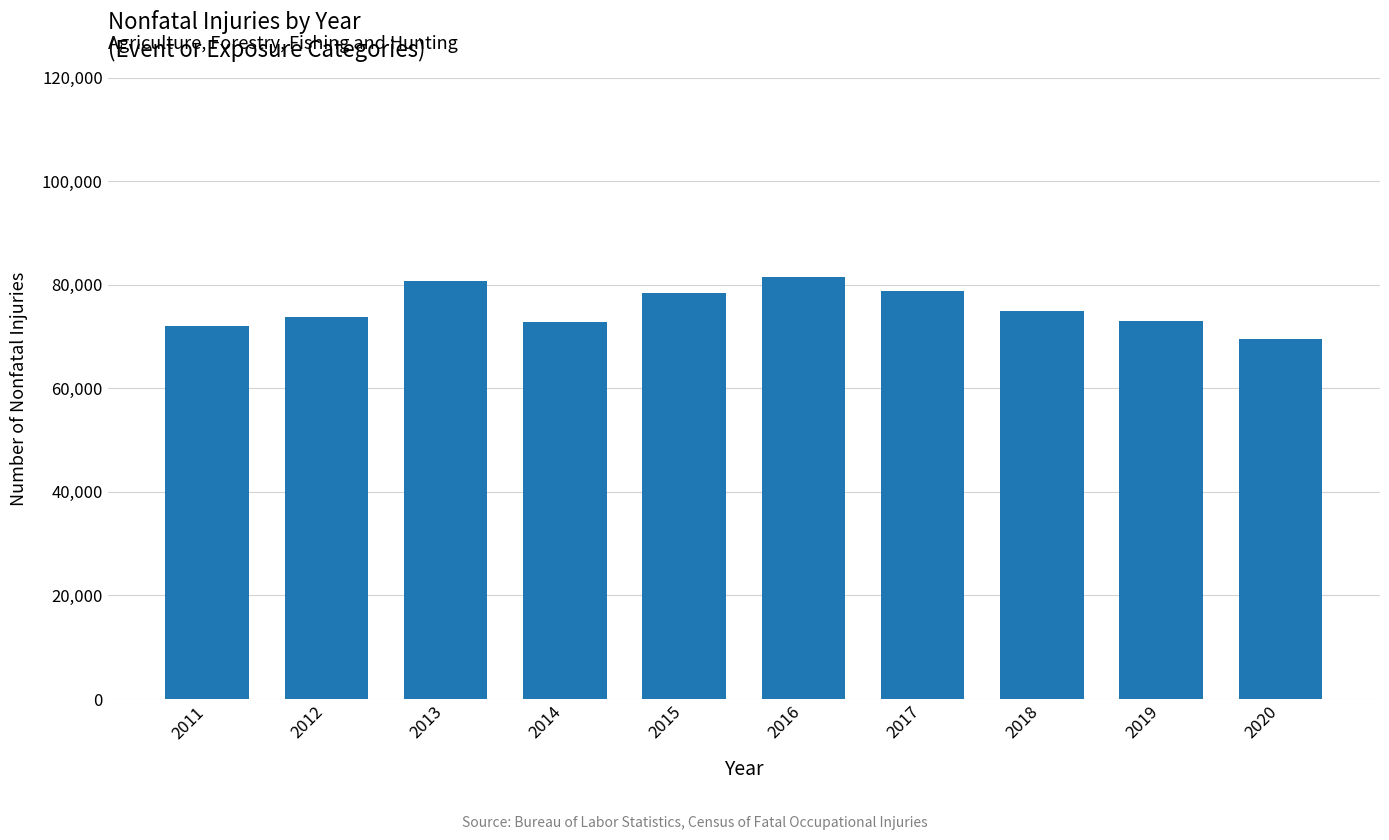

What is the difference between the maximum and second lowest values?

9330